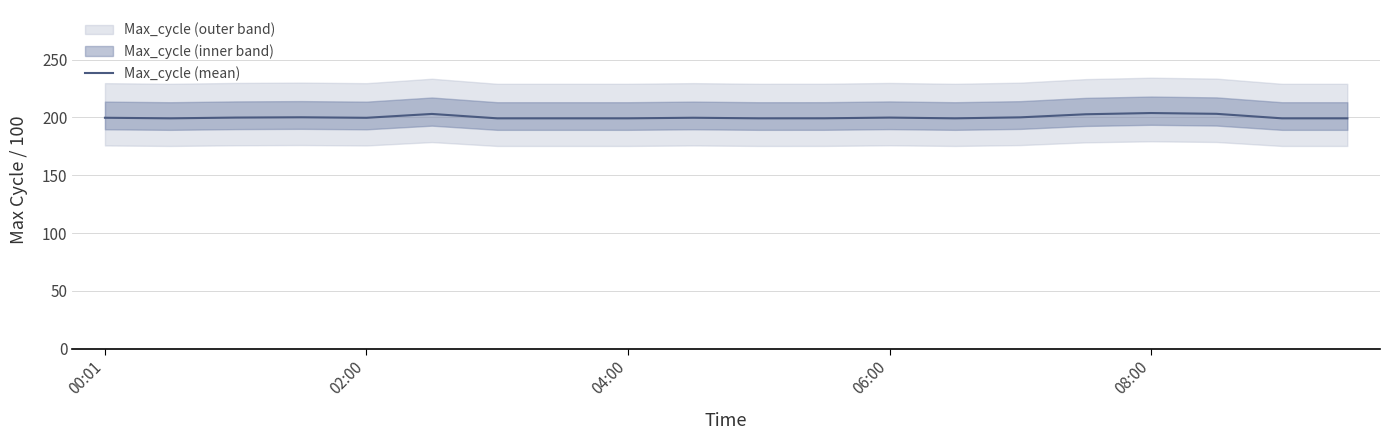

How many points are higher than both their immediate neighbors (excluding endpoints)?

5